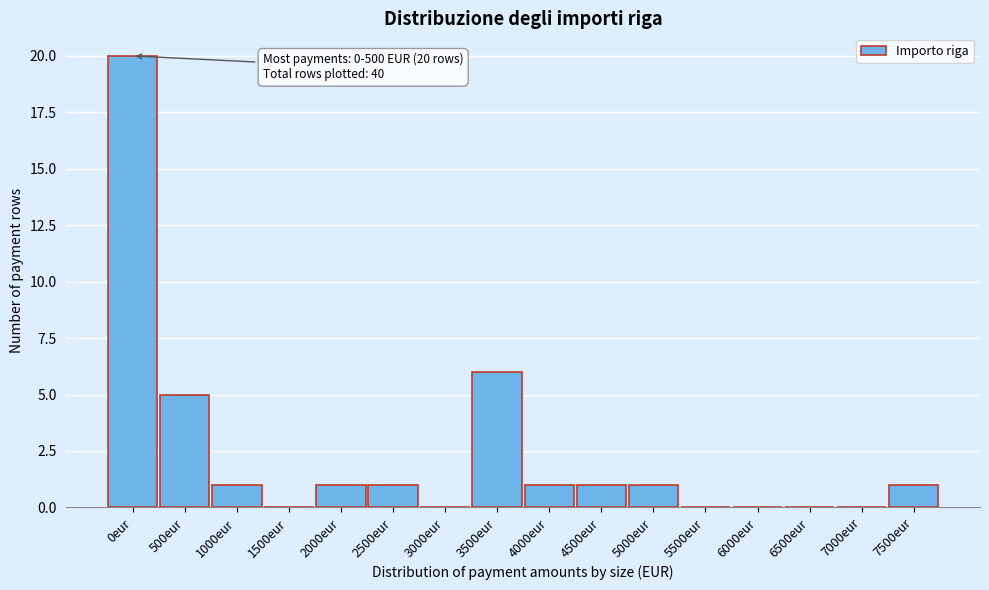

Reading left to right, what are all the values shown in this chart?

0eur=20	500eur=5	1000eur=1	1500eur=0	2000eur=1	2500eur=1	3000eur=0	3500eur=6	4000eur=1	4500eur=1	5000eur=1	5500eur=0	6000eur=0	6500eur=0	7000eur=0	7500eur=1